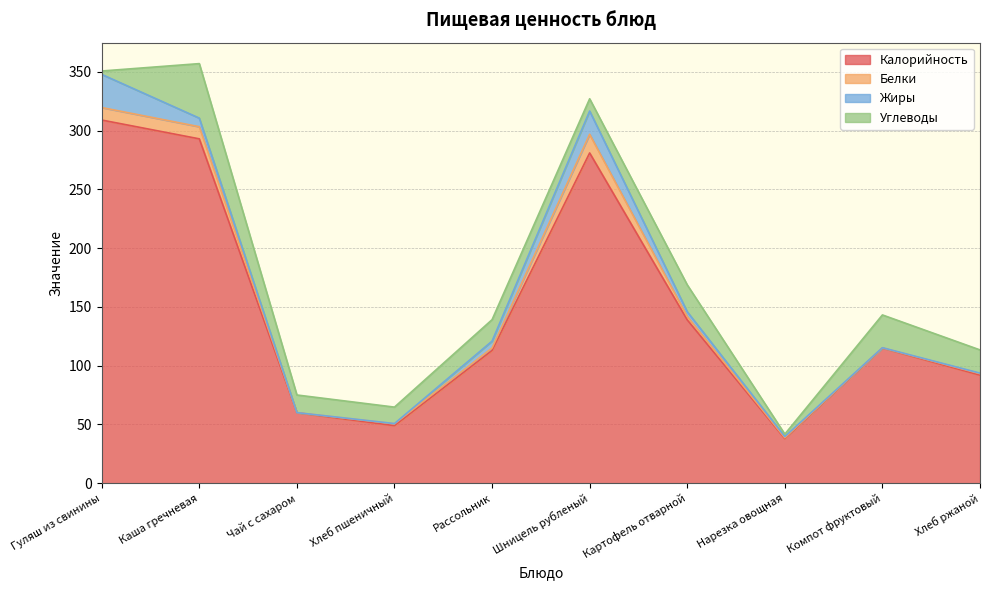

Which series changed the most between Хлеб пшеничный and Шницель рубленый?

Калорийность